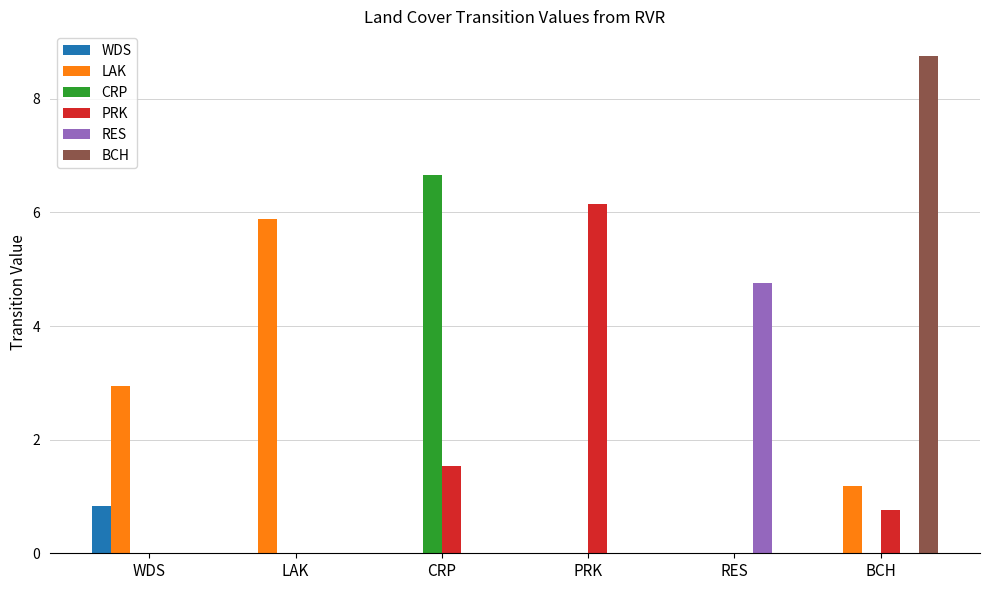

What are all the series names shown in the legend?

WDS, LAK, CRP, PRK, RES, BCH